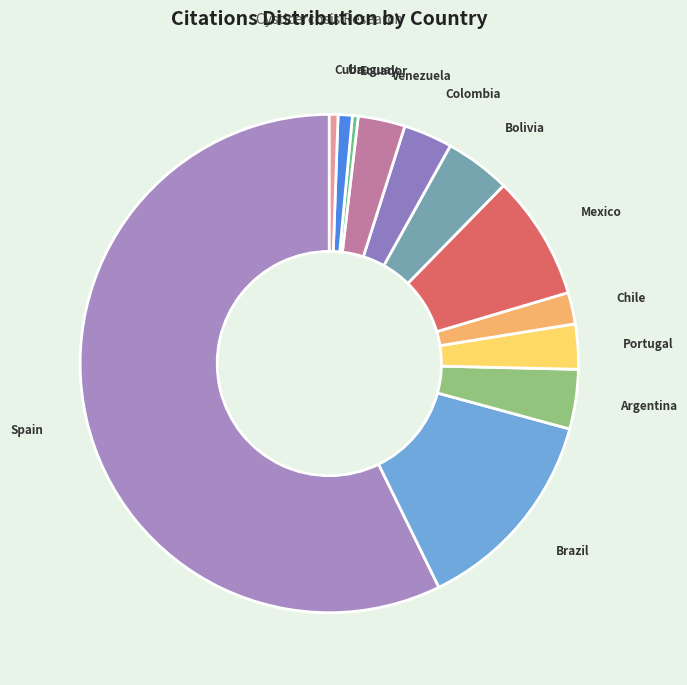

Does any single category account for the majority?

Yes